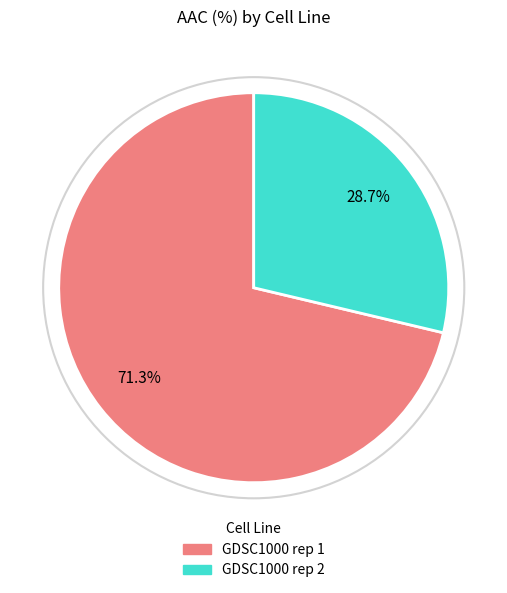

Which has a higher value, GDSC1000 rep 2 or GDSC1000 rep 1?

GDSC1000 rep 1